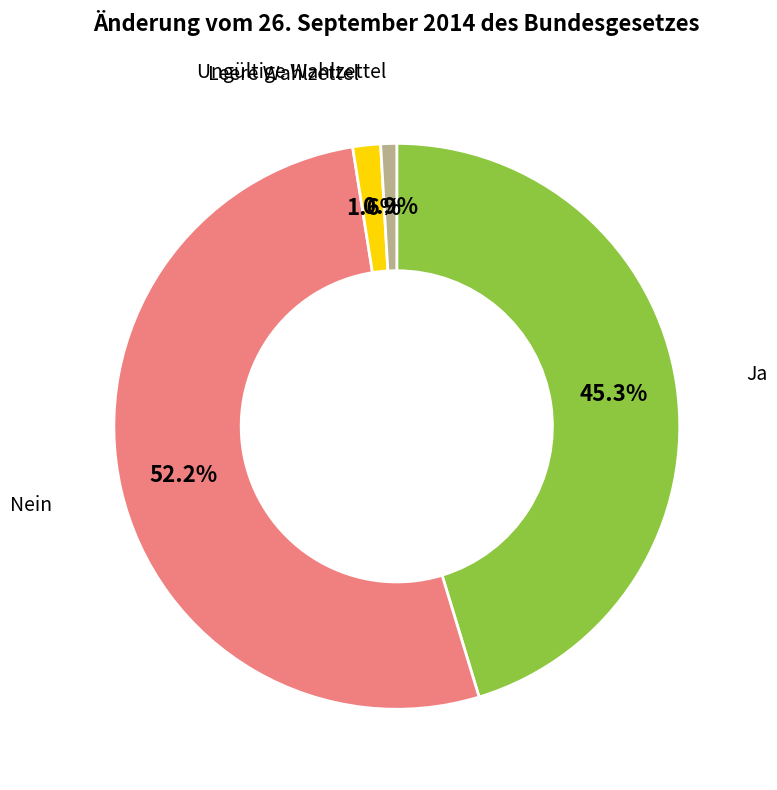

Does any single category account for the majority?

Yes